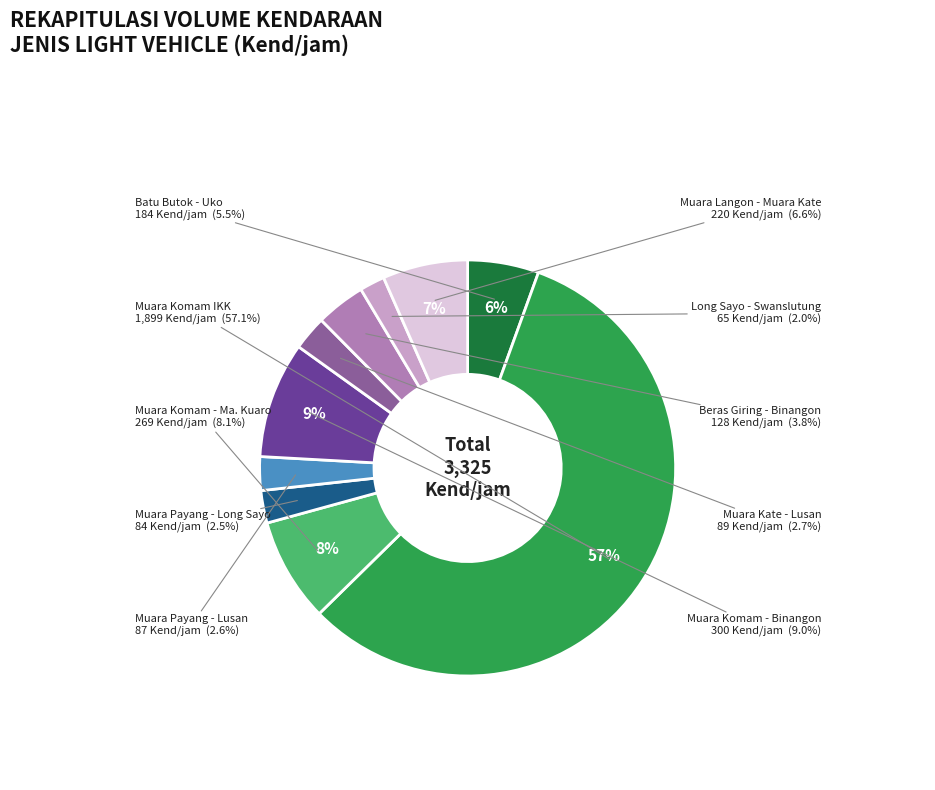

Count the number of slices in the pie.

10